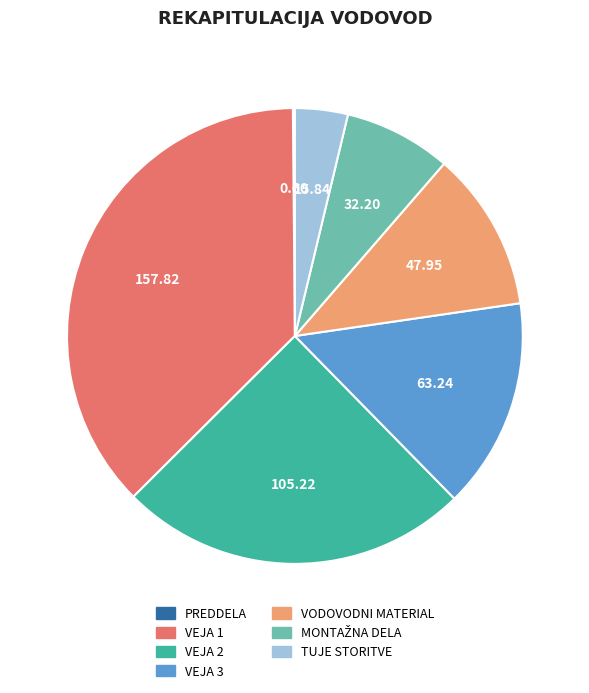

Is TUJE STORITVE the majority of the pie?

No